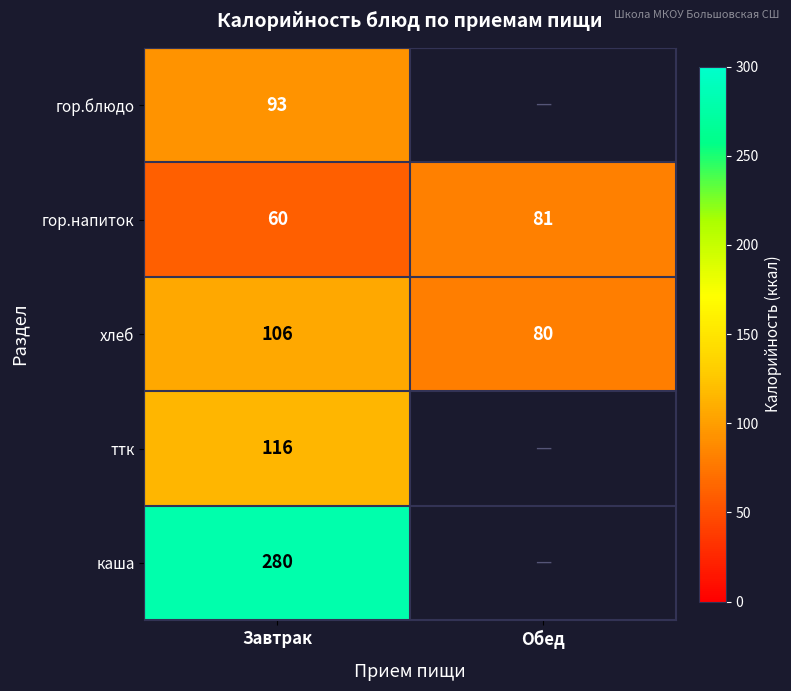

At how many categories does at least one series exceed 92?

1